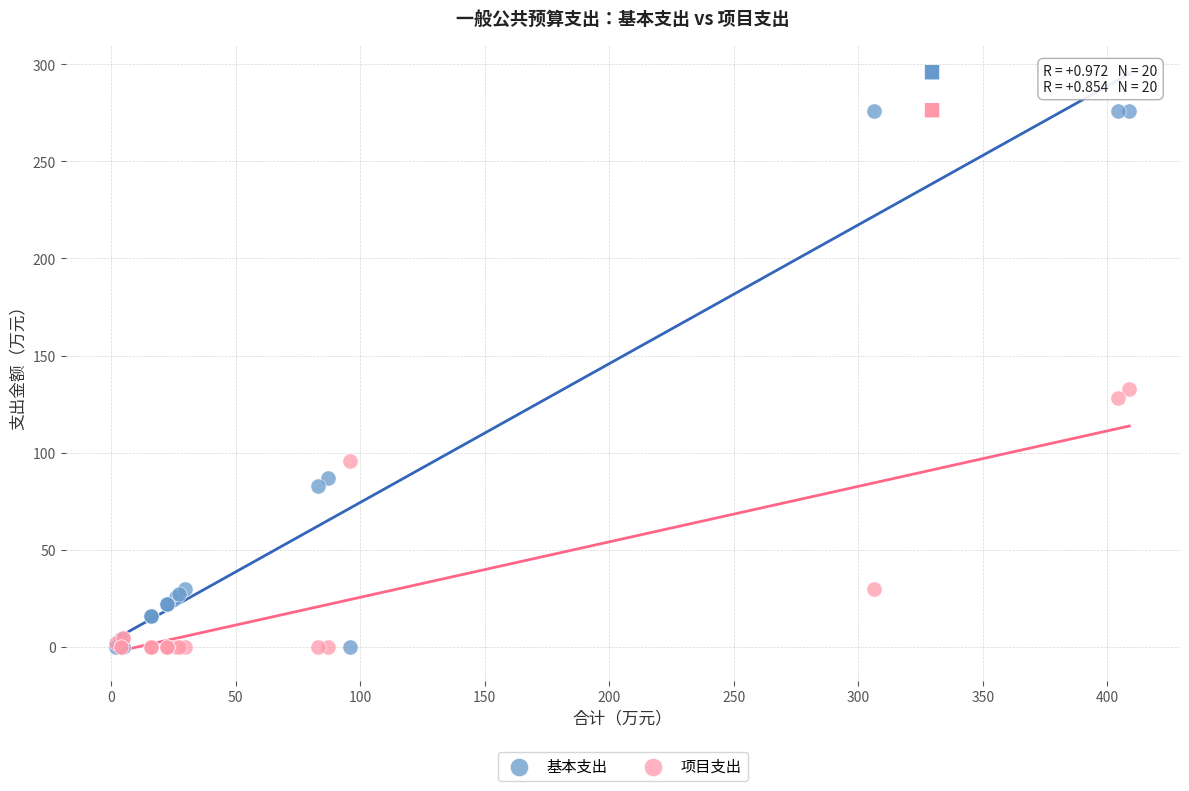

In the 基本支出 series, what Y value is closest to 138?

86.9